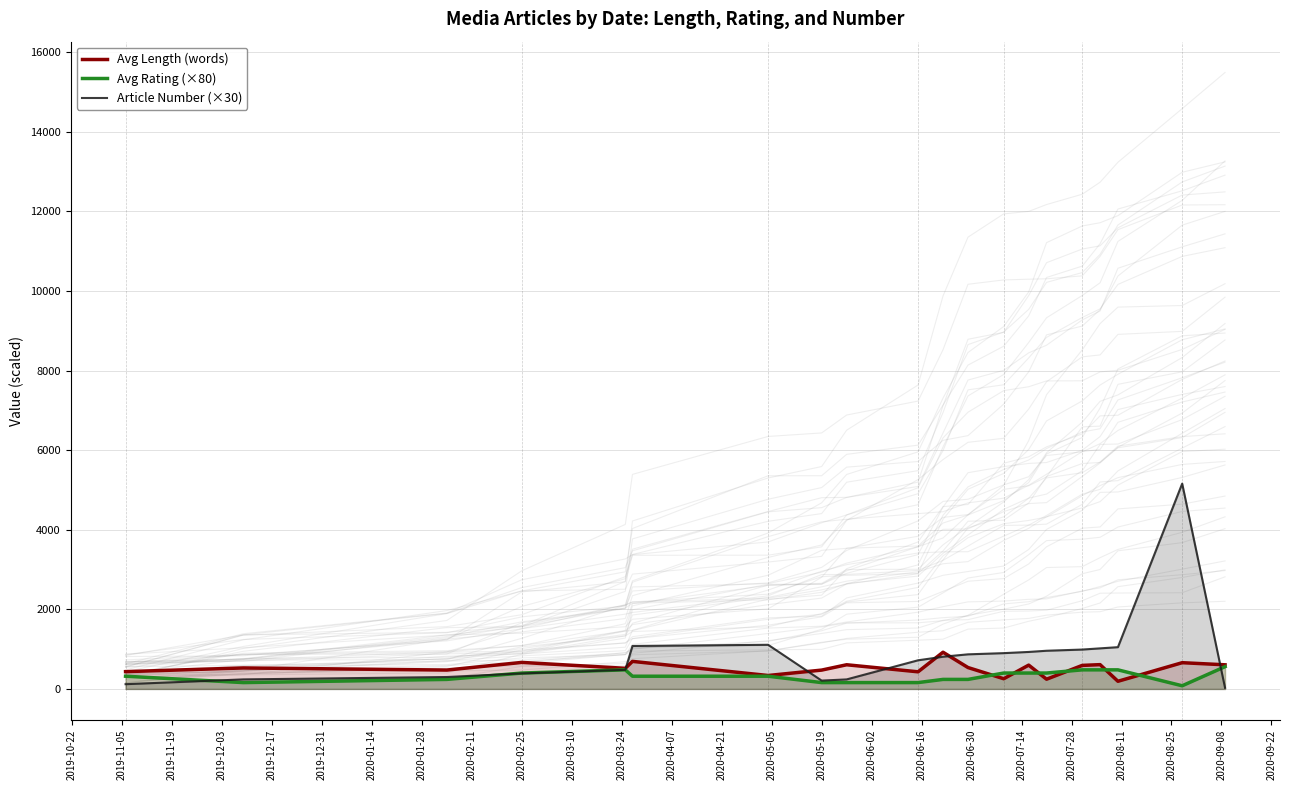

What is the highest value of the Avg Length (words) series?

923